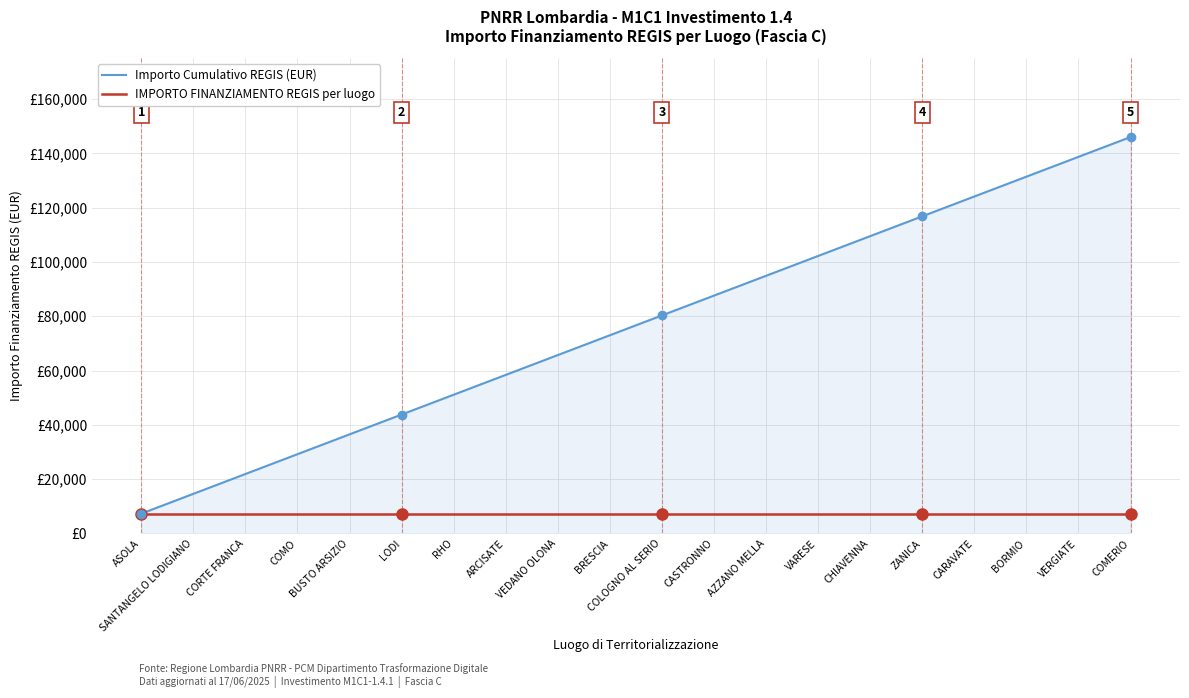

At COMERIO, list the series in order from largest to smallest.

Importo Cumulativo REGIS (EUR), IMPORTO FINANZIAMENTO REGIS per luogo